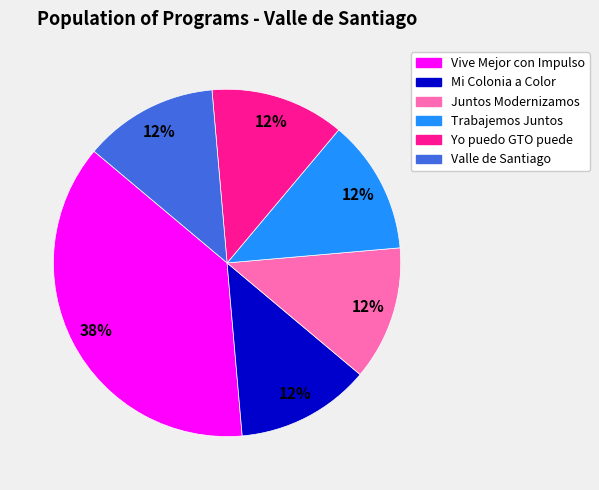

To the nearest percent, what is the average slice percentage?

17%